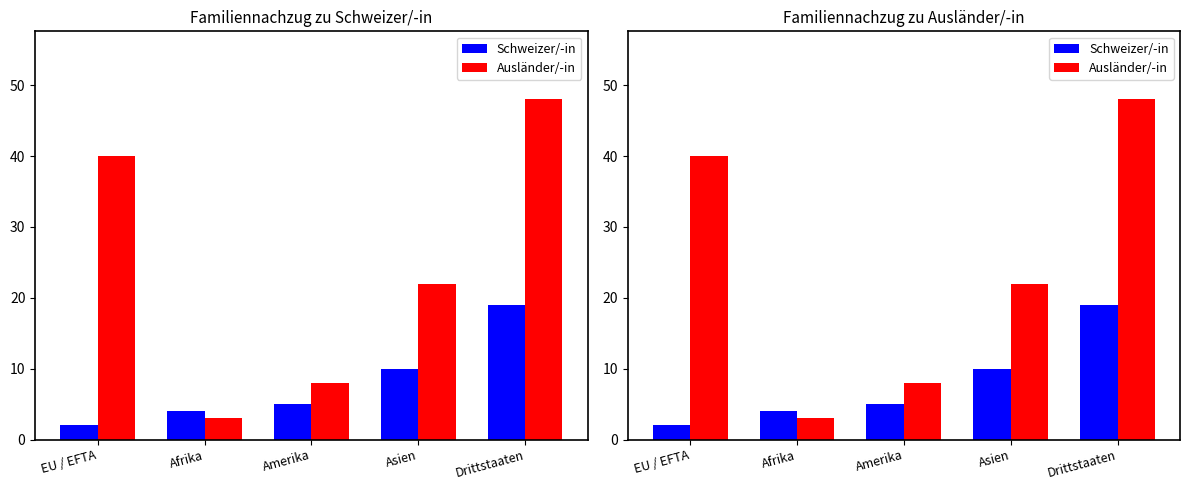

How many bars are there in each group?

2